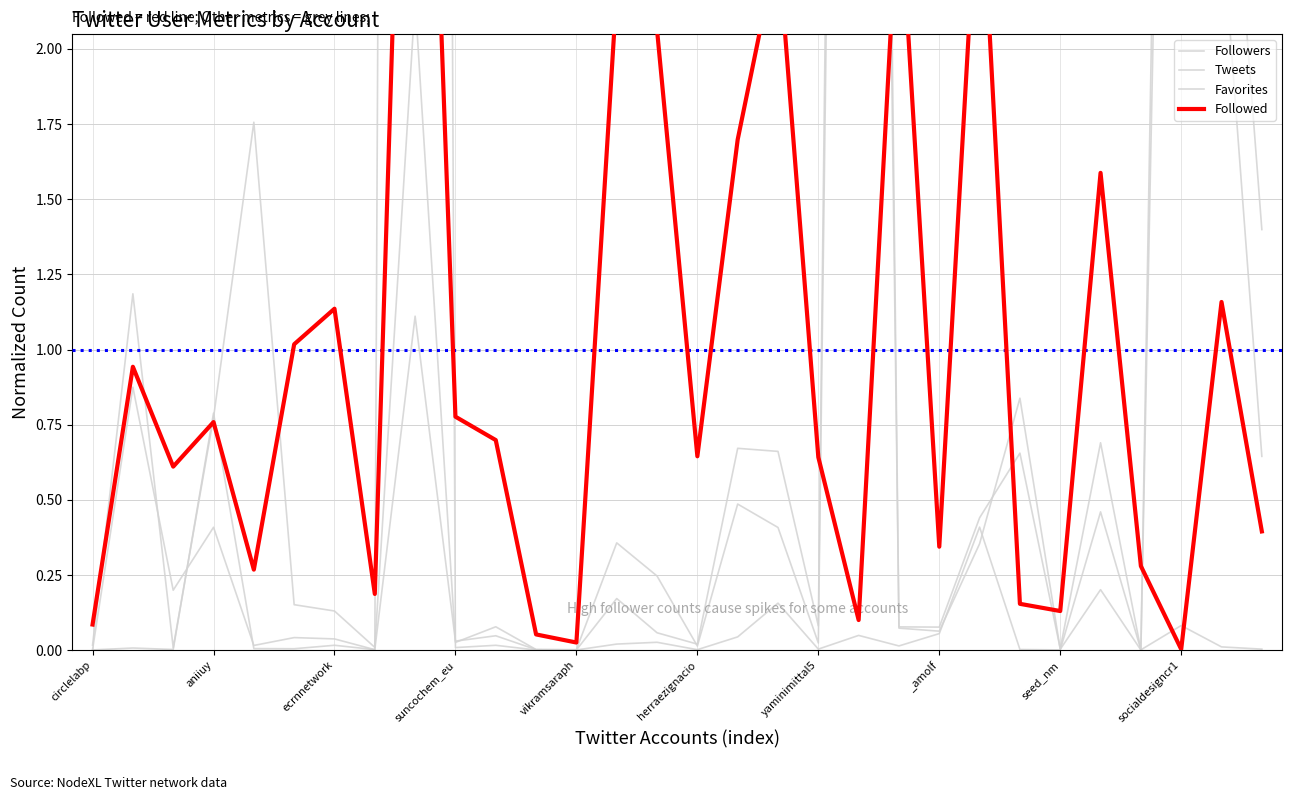

Which series changed the most between 23 and 27?

Favorites